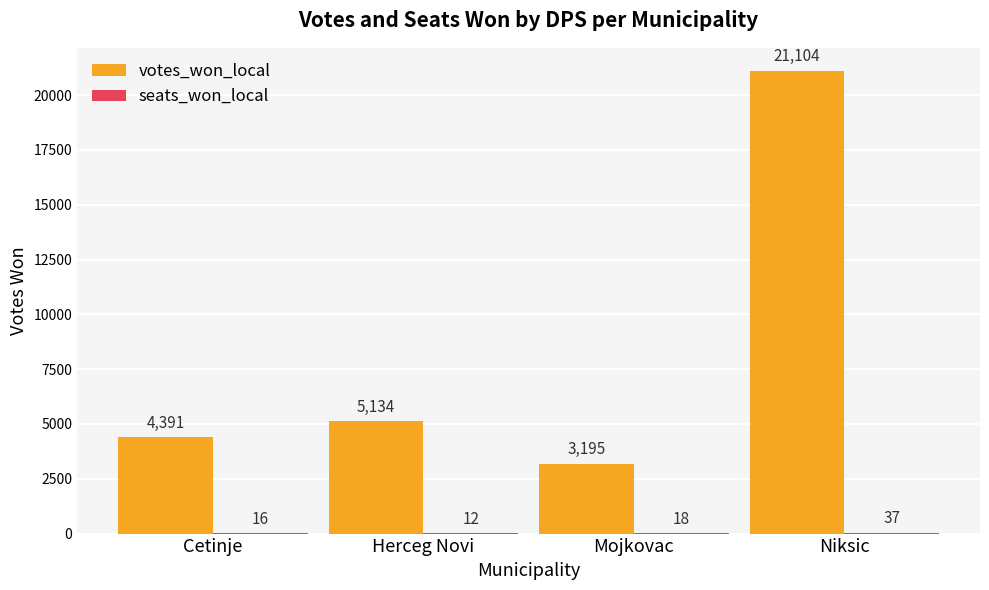

What is the total value across all series at Herceg Novi?

5146